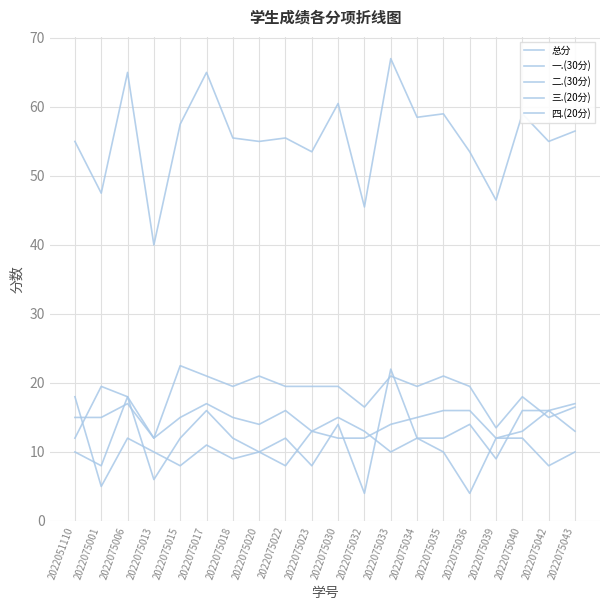

How many lines are shown in the chart?

5